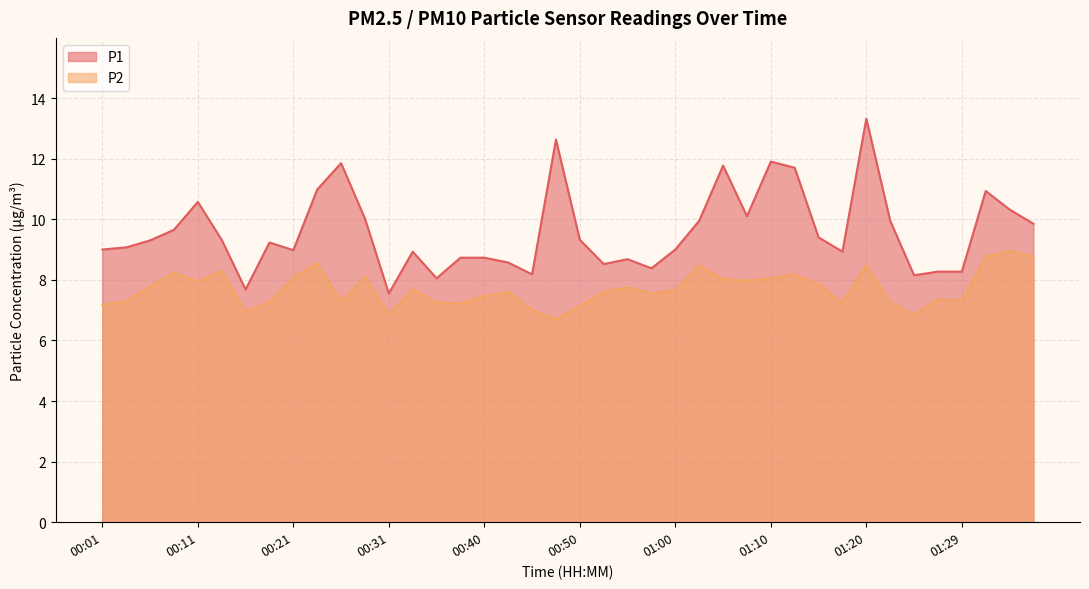

What is the difference between the P1 values at 00:43 and 00:53?

0.1